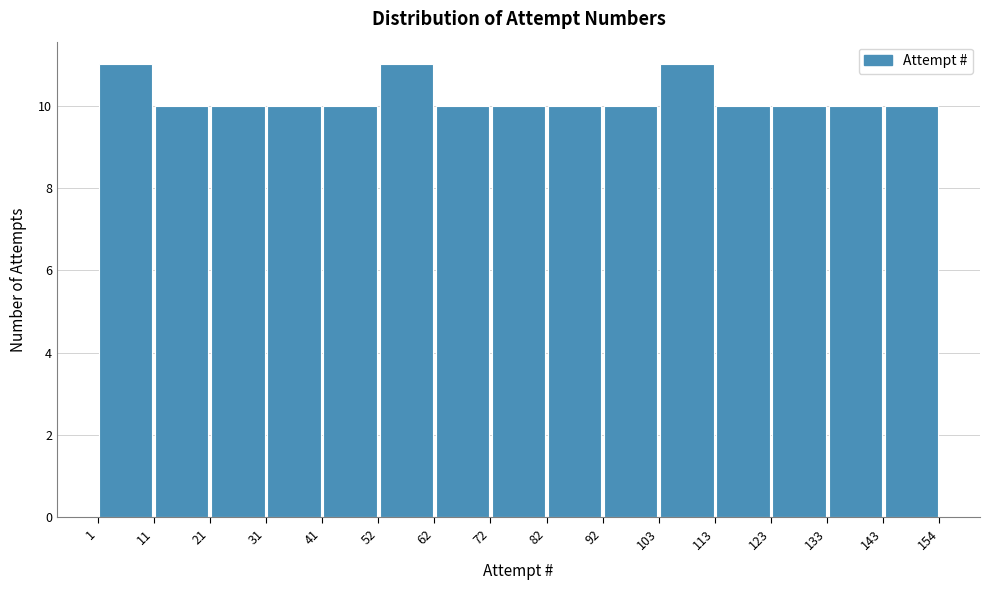

Reading left to right, transcribe this chart: for each bar, give the range it covers on the x-axis and its height. The values are not printed on the chart, so give them approximately, as read against the axis.

1 to 11: 11
11 to 21: 10
21 to 31: 10
31 to 41: 10
41 to 52: 10
52 to 62: 11
62 to 72: 10
72 to 82: 10
82 to 92: 10
92 to 103: 10
103 to 113: 11
113 to 123: 10
123 to 133: 10
133 to 143: 10
143 to 154: 10